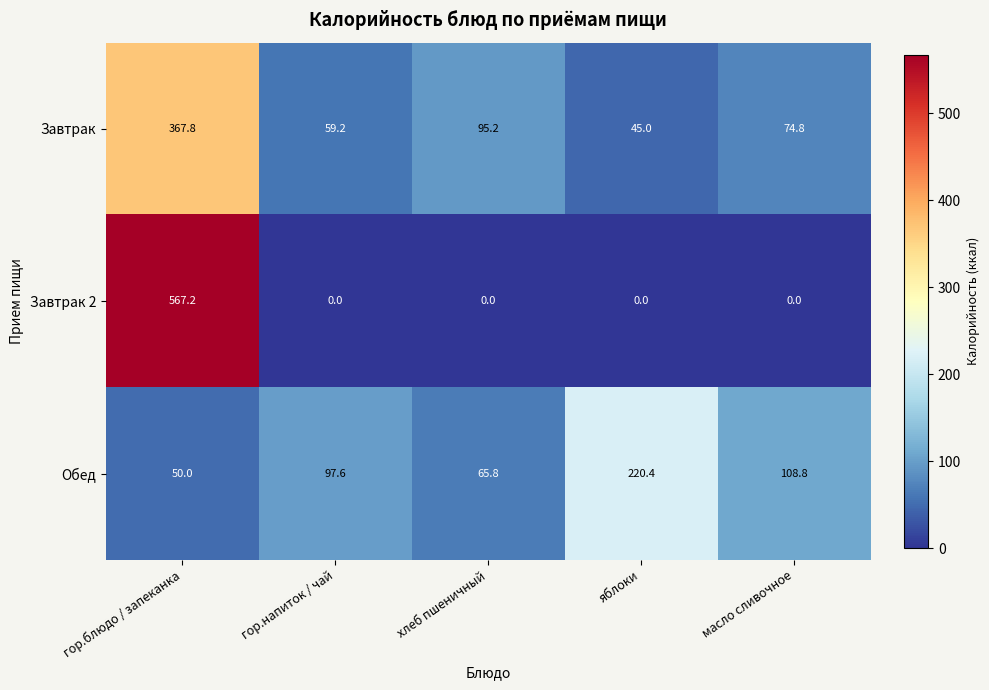

At how many categories does at least one series exceed 195?

2